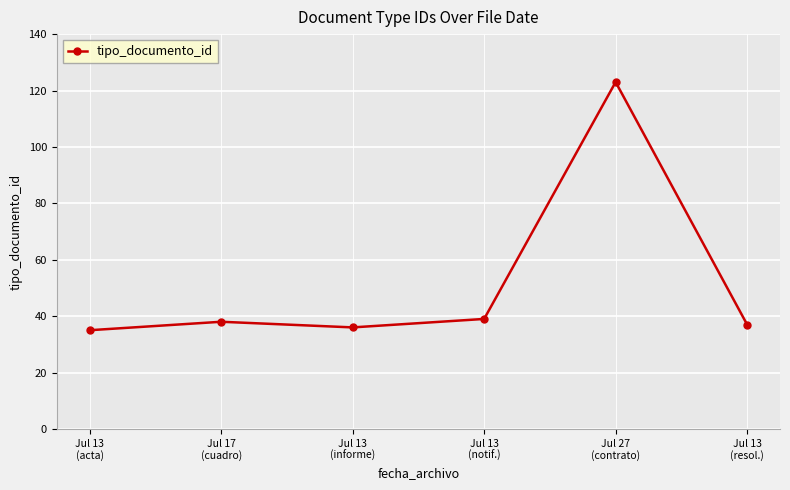

What is the minimum value shown in the chart?

35